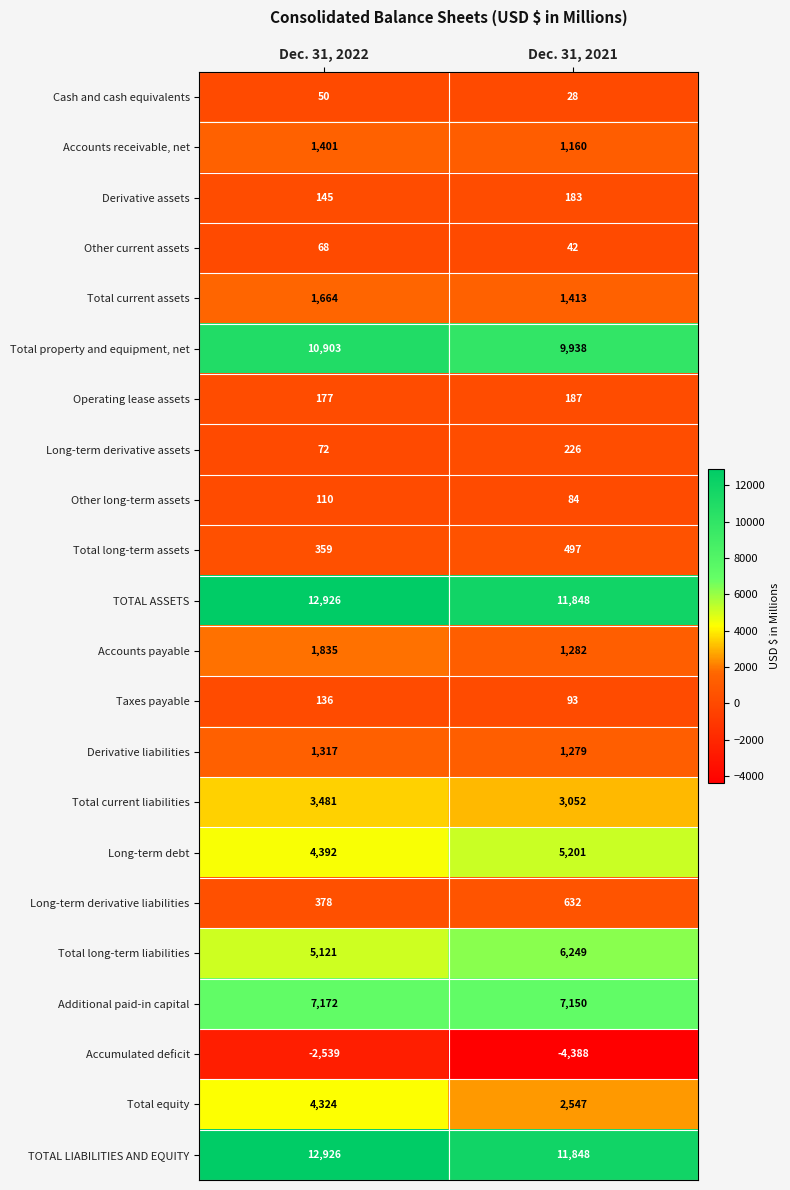

Count the number of categories in the chart.

2